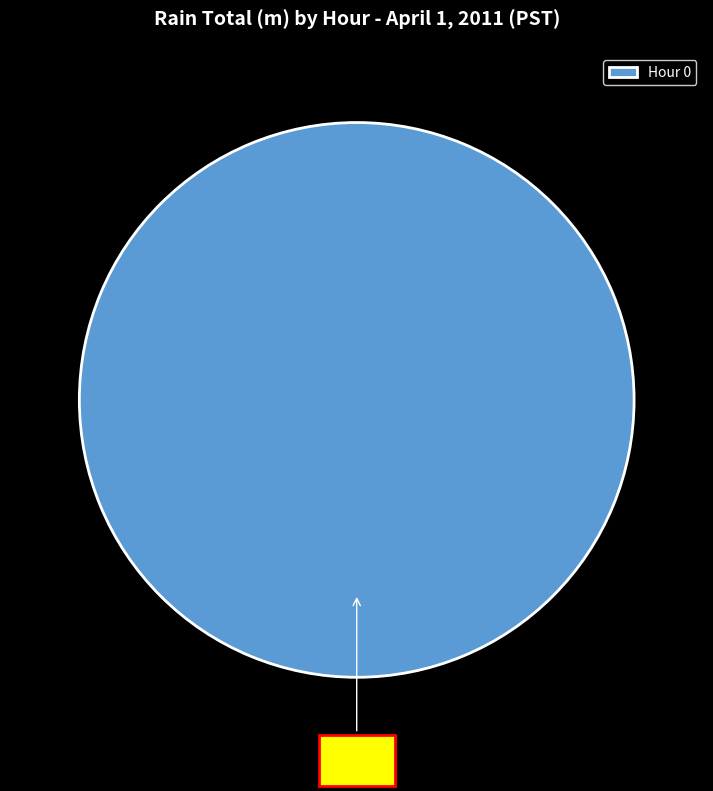

How many segments does this pie chart have?

1